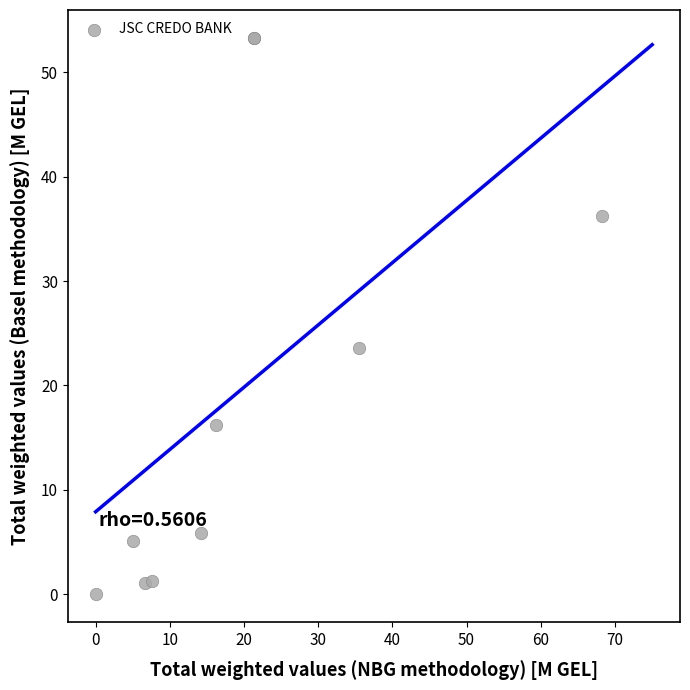

What Y value in the scatter plot is closest to 26?

23.6